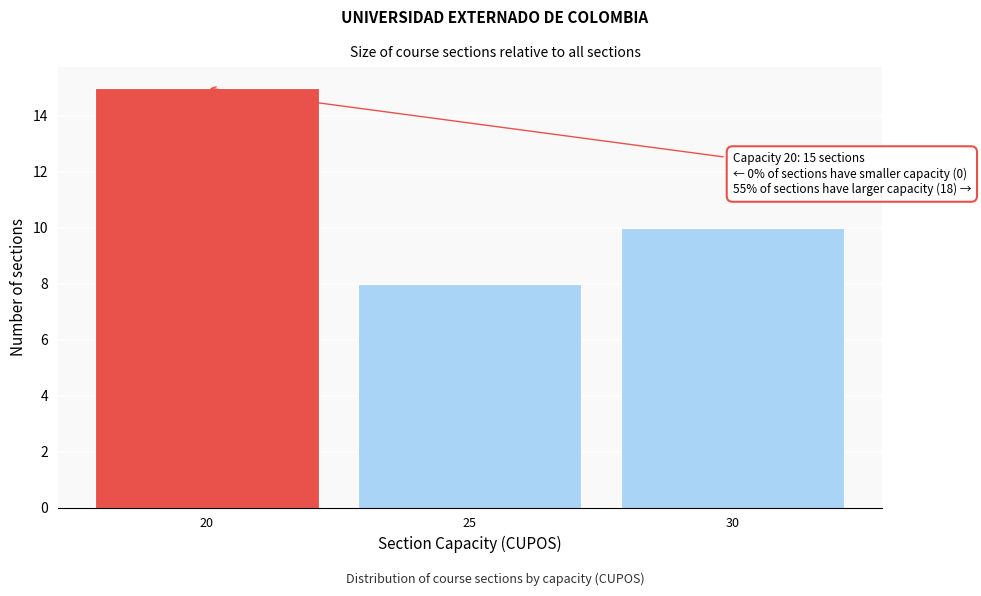

Reading left to right, transcribe all the data shown in this chart.

20=15	25=8	30=10